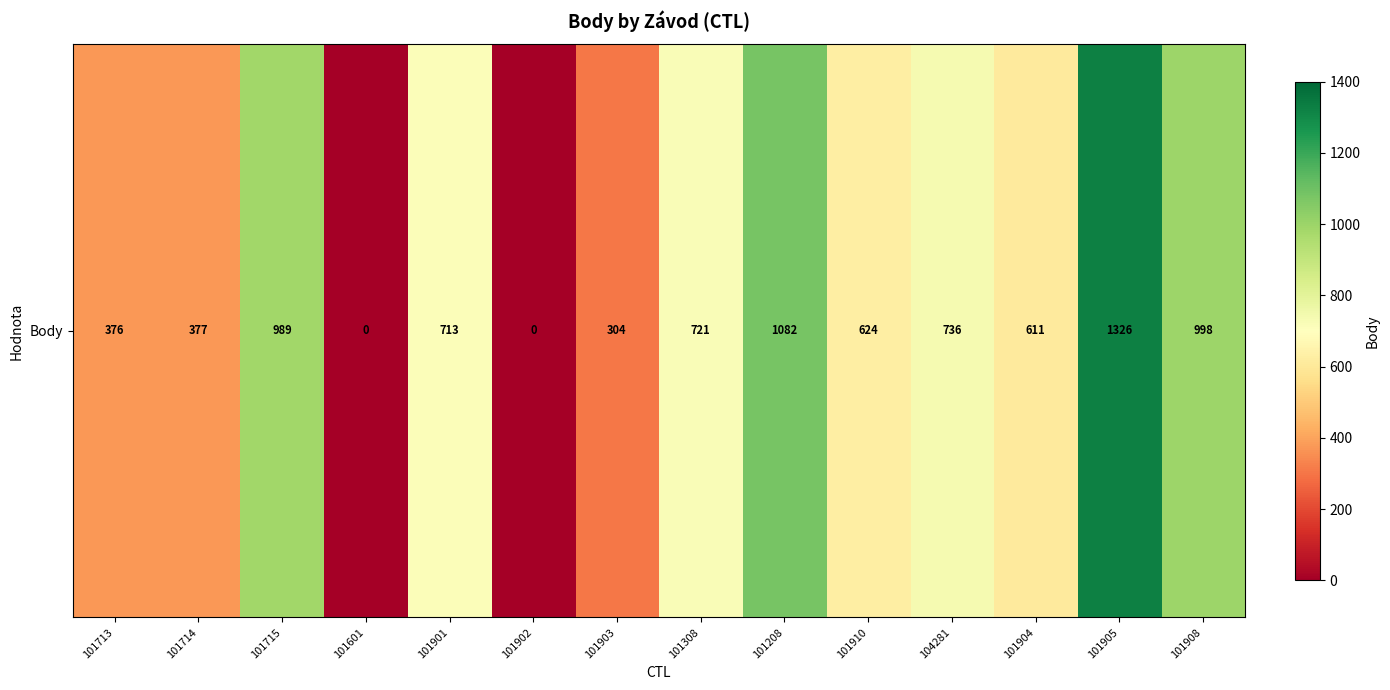

Count the number of data series in this chart.

1